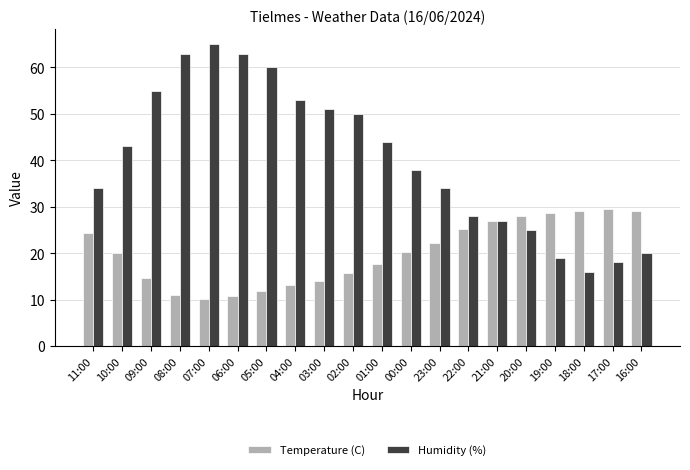

Rank the series by their maximum value, from highest to lowest.

Humidity (%), Temperature (C)